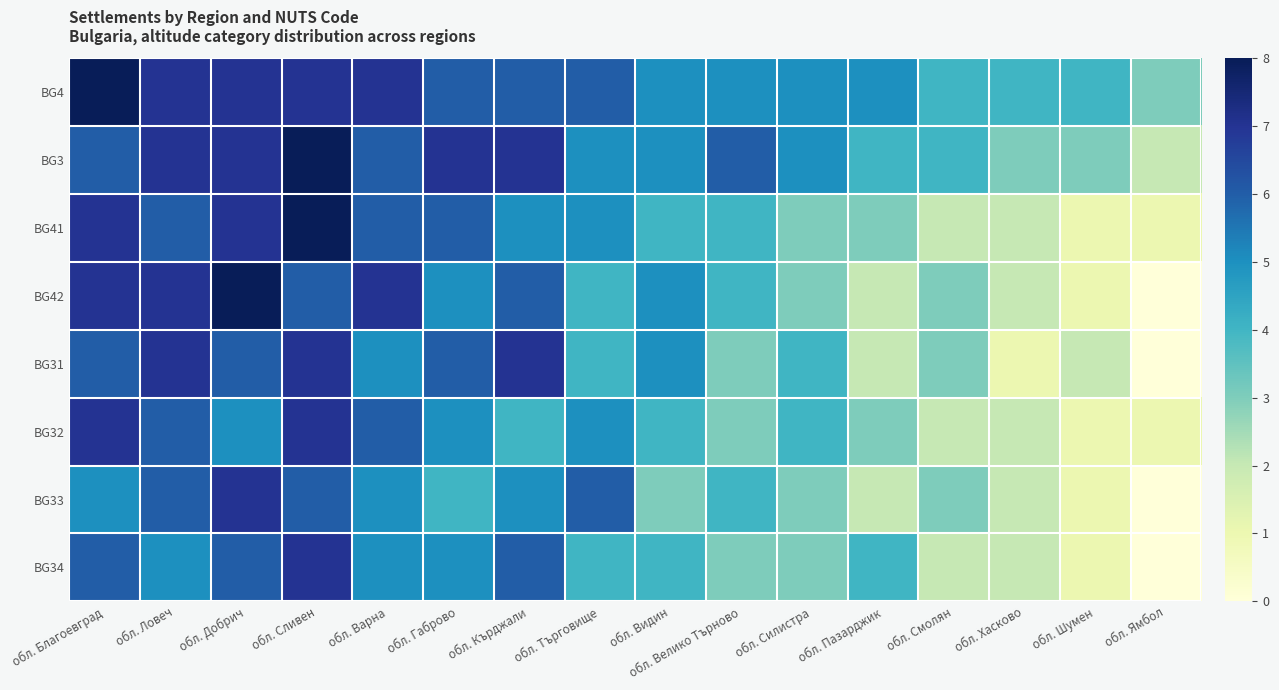

Which label corresponds to the smallest value in the chart?

обл. Ямбол